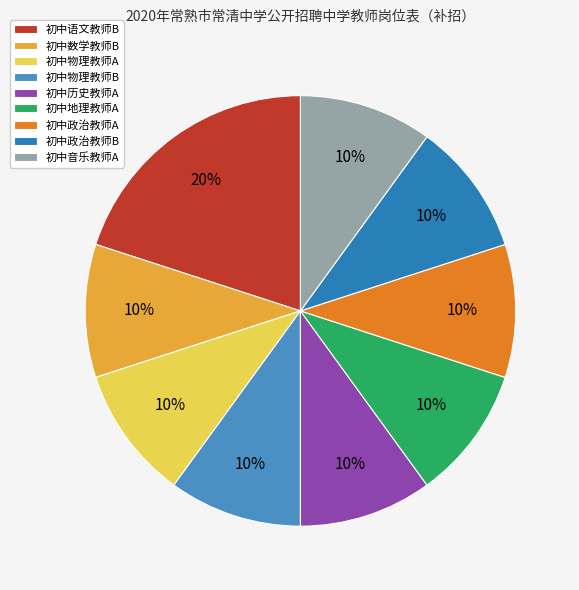

How many segments does this pie chart have?

9